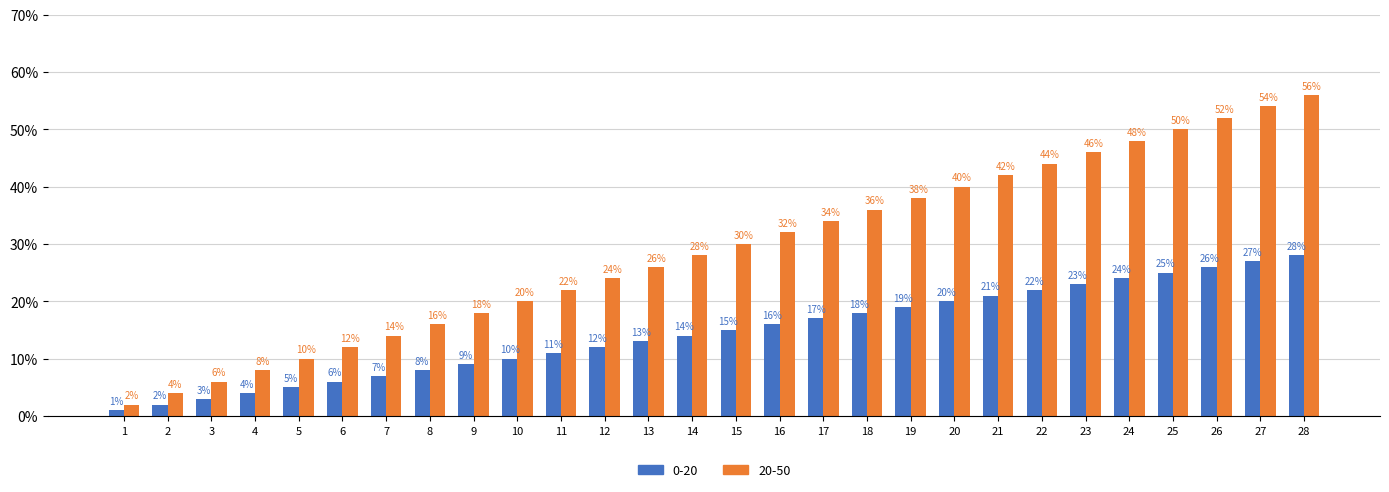

What is the greatest value displayed?

56